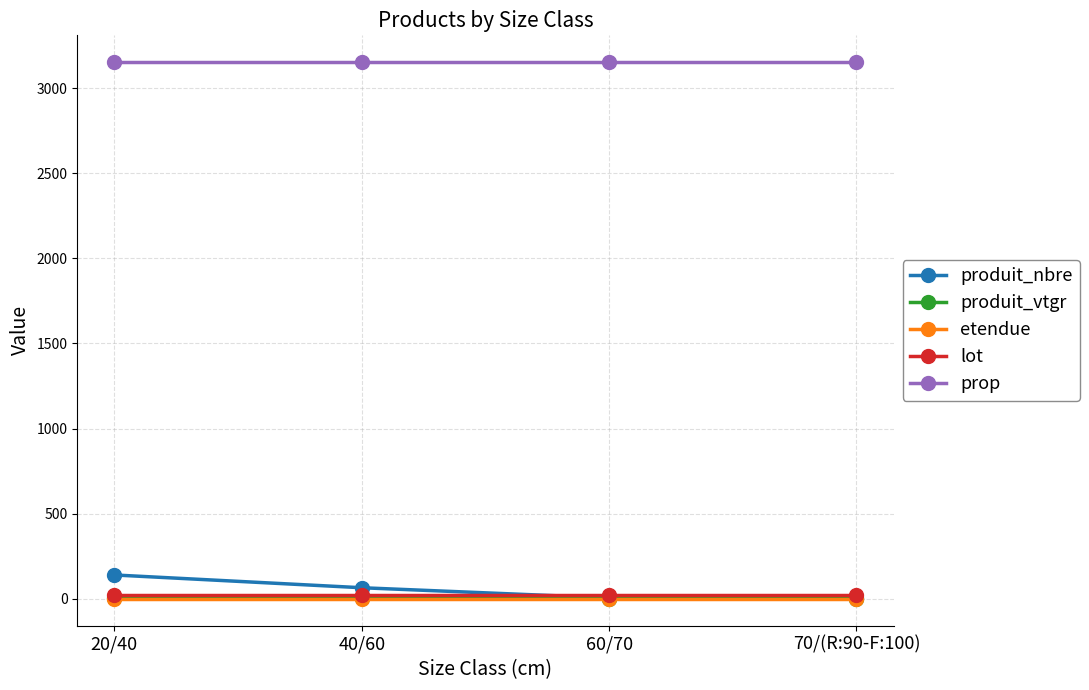

True or false: prop and etendue cross at least once.

False